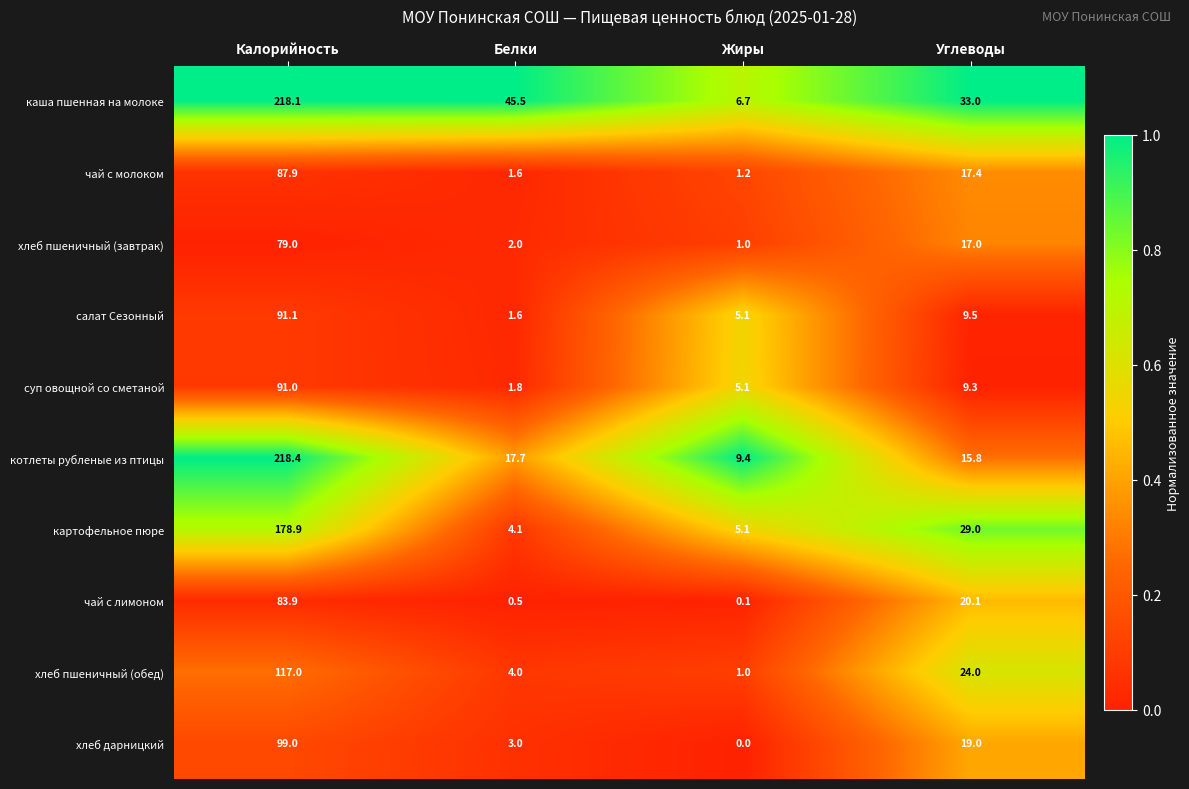

The value of каша пшенная на молоке at Белки is 16.5. True or false?

False